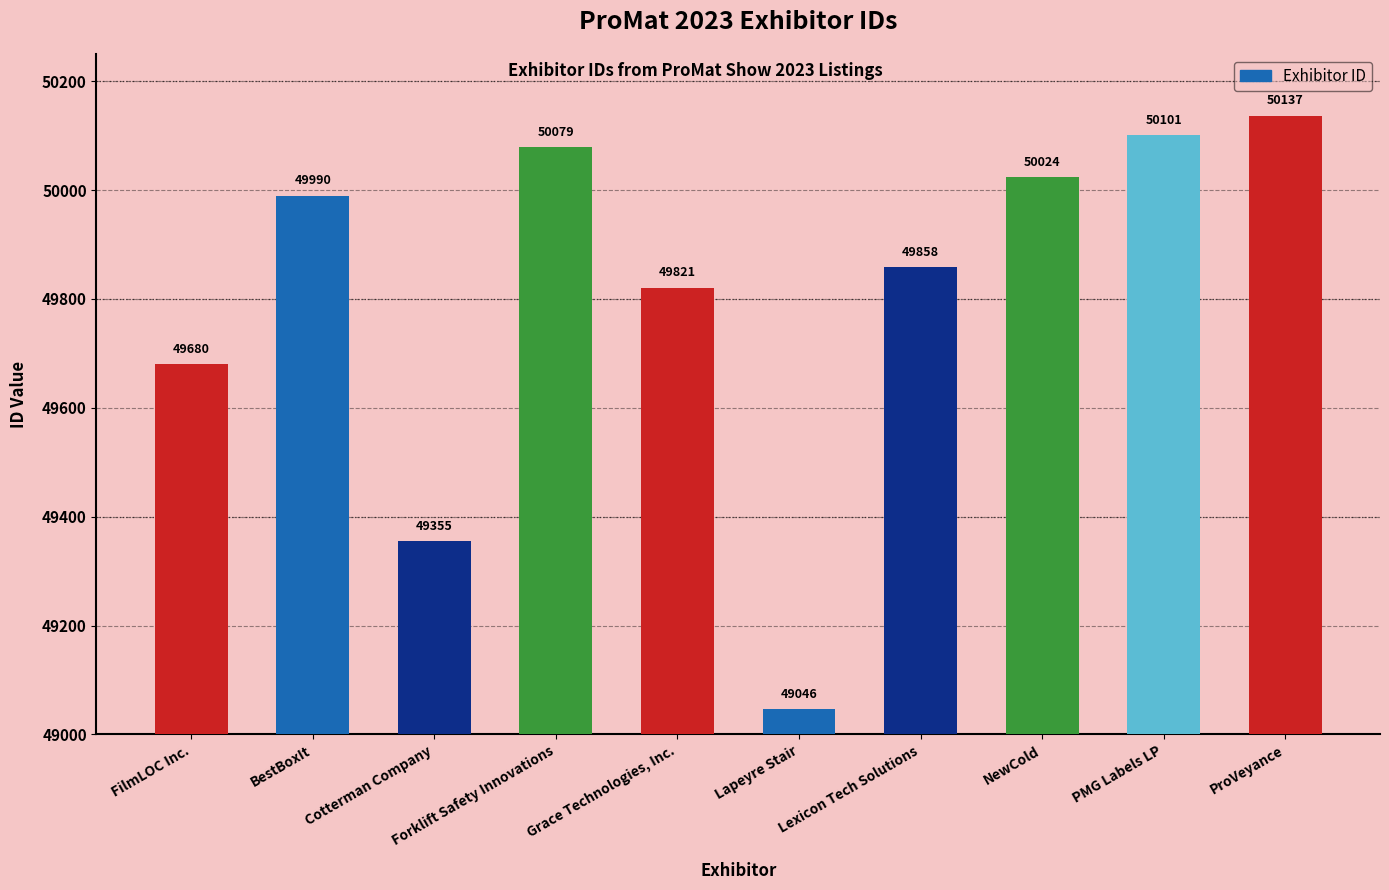

The chart shows a value of 50079 at Forklift Safety Innovations. True or false?

True